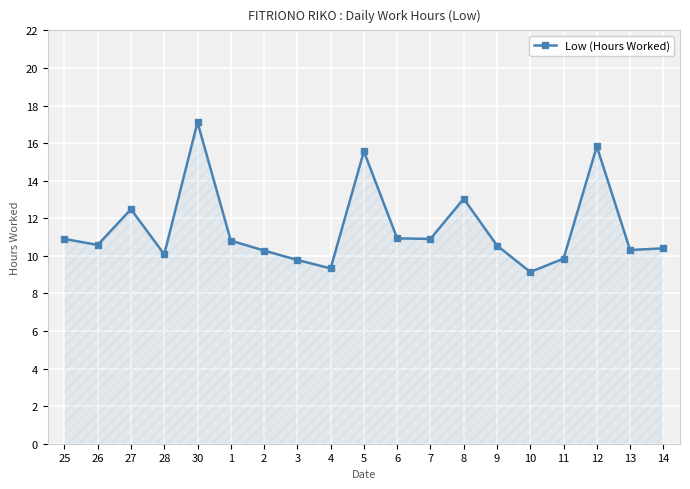

What position from the right is 8?

7